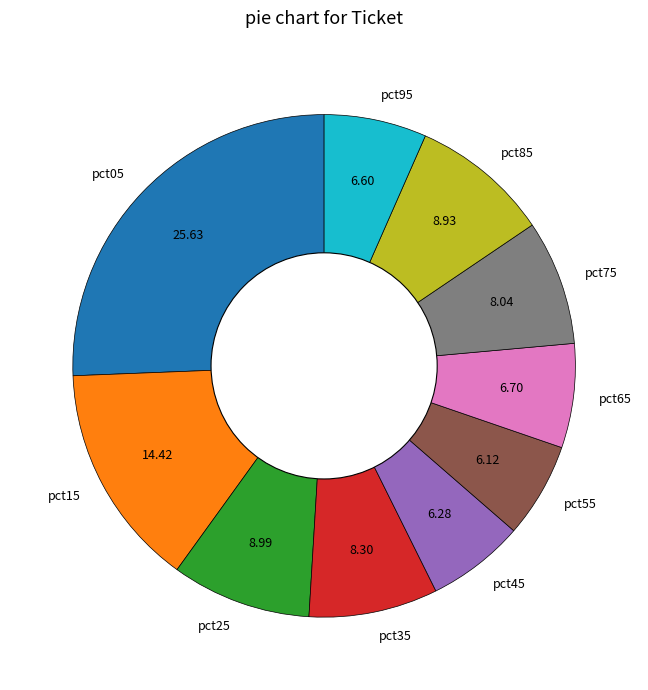

Is it true that pct35 is 8% of the pie?

True